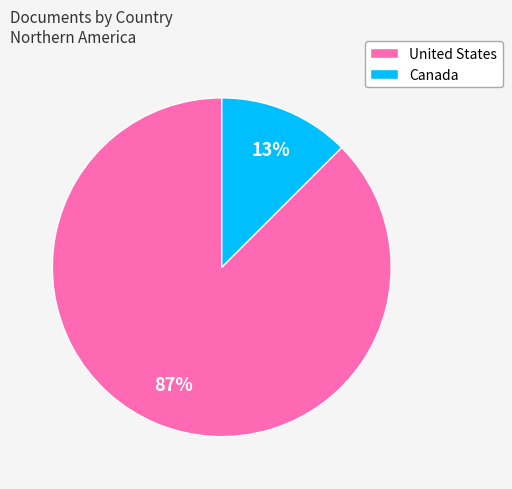

Which slice represents more than half of the pie?

United States